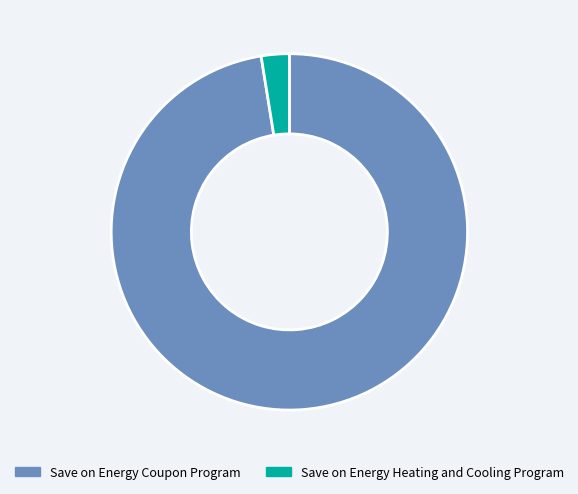

What is the largest slice in the pie chart?

Save on Energy Coupon Program